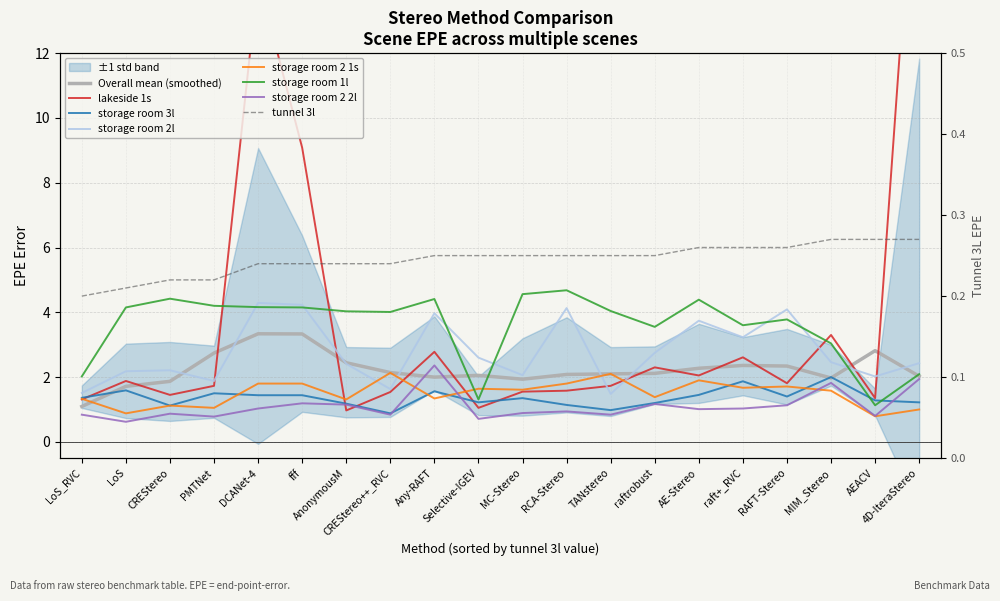

Reading right to left, transcribe all the data shown in this chart.

lakeside 1s: 20.4	1.4	3.3	1.8	2.6	2.0	2.3	1.7	1.6	1.6	1.1	2.8	1.5	1.0	9.1	14.3	1.7	1.4	1.9	1.3
storage room 3l: 1.2	1.3	2.0	1.4	1.9	1.4	1.2	1.0	1.1	1.4	1.2	1.6	0.9	1.2	1.4	1.4	1.5	1.1	1.6	1.4
storage room 2l: 2.4	2.0	2.5	4.1	3.2	3.7	2.8	1.5	4.1	2.1	2.6	4.0	1.6	2.4	4.2	4.3	1.9	2.2	2.2	1.5
storage room 2 1s: 1.0	0.8	1.6	1.7	1.7	1.9	1.4	2.1	1.8	1.6	1.6	1.3	2.1	1.3	1.8	1.8	1.1	1.1	0.9	1.3
storage room 1l: 2.1	1.1	3.0	3.8	3.6	4.4	3.5	4.0	4.7	4.6	1.3	4.4	4.0	4.0	4.2	4.2	4.2	4.4	4.2	2.0
storage room 2 2l: 1.9	0.8	1.8	1.1	1.0	1.0	1.2	0.8	0.9	0.9	0.7	2.4	0.8	1.1	1.2	1.0	0.8	0.9	0.6	0.8